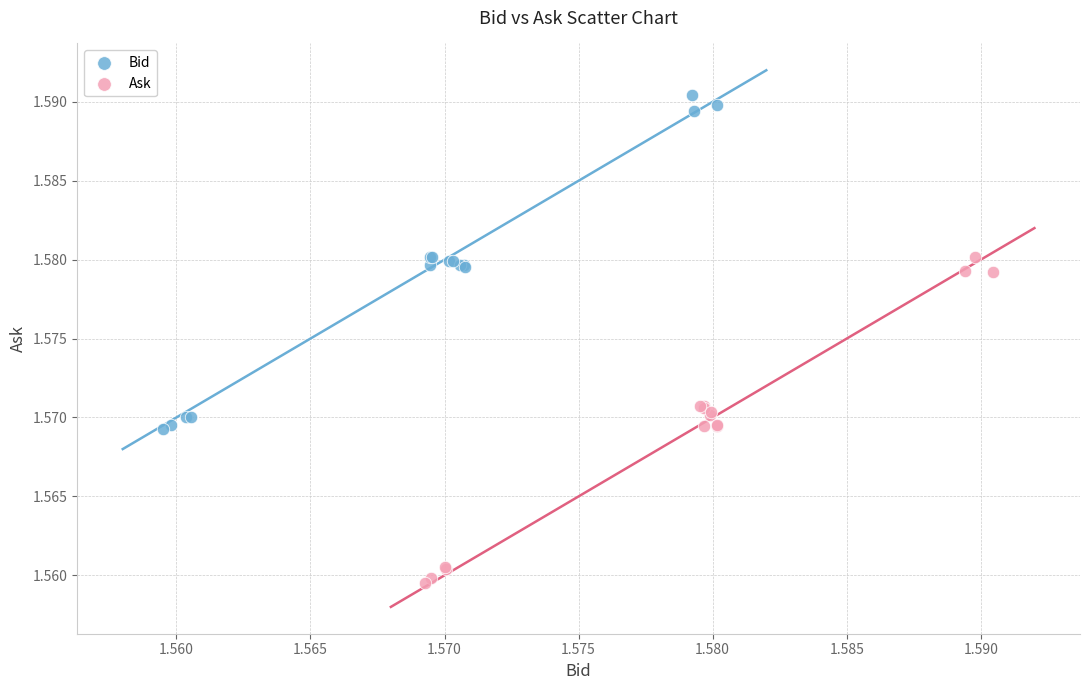

Which series has the largest Y range (max minus min)?

Bid